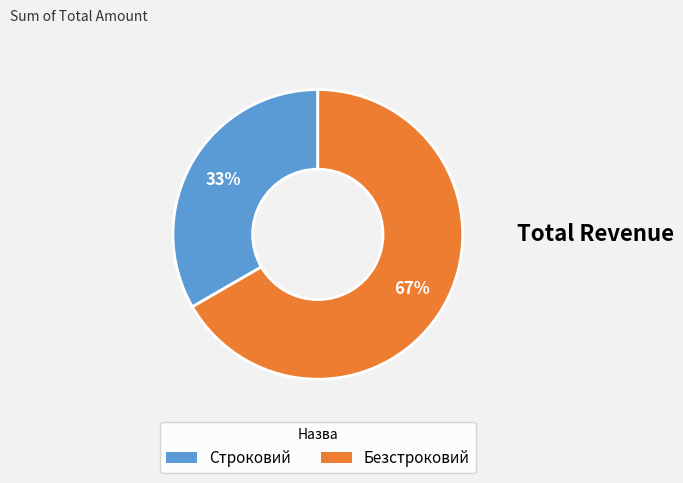

Is the sum of Безстроковий and Строковий greater than half?

Yes